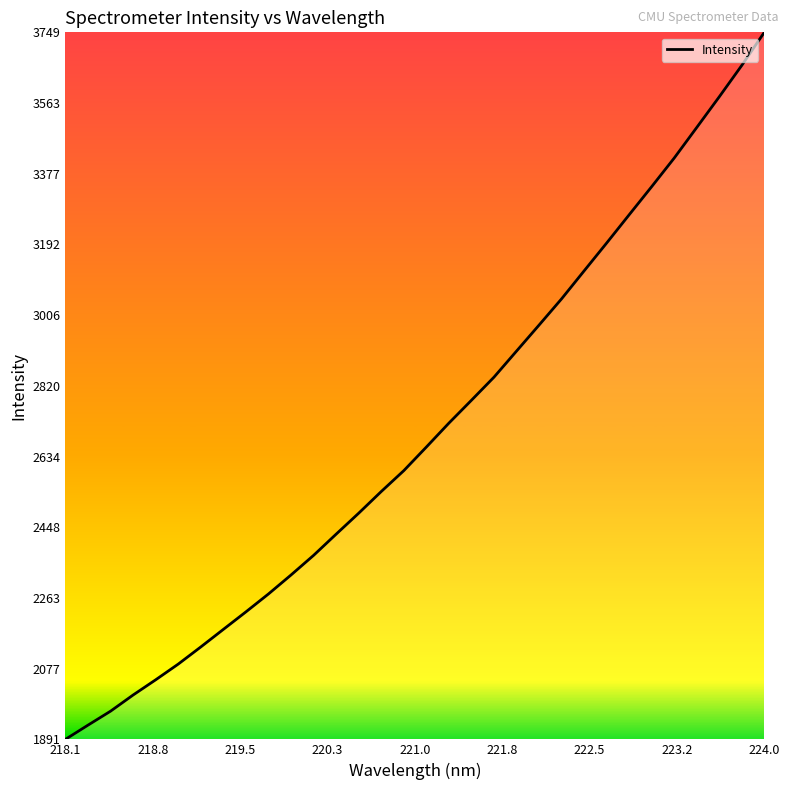

What is the greatest value displayed?

3749.1